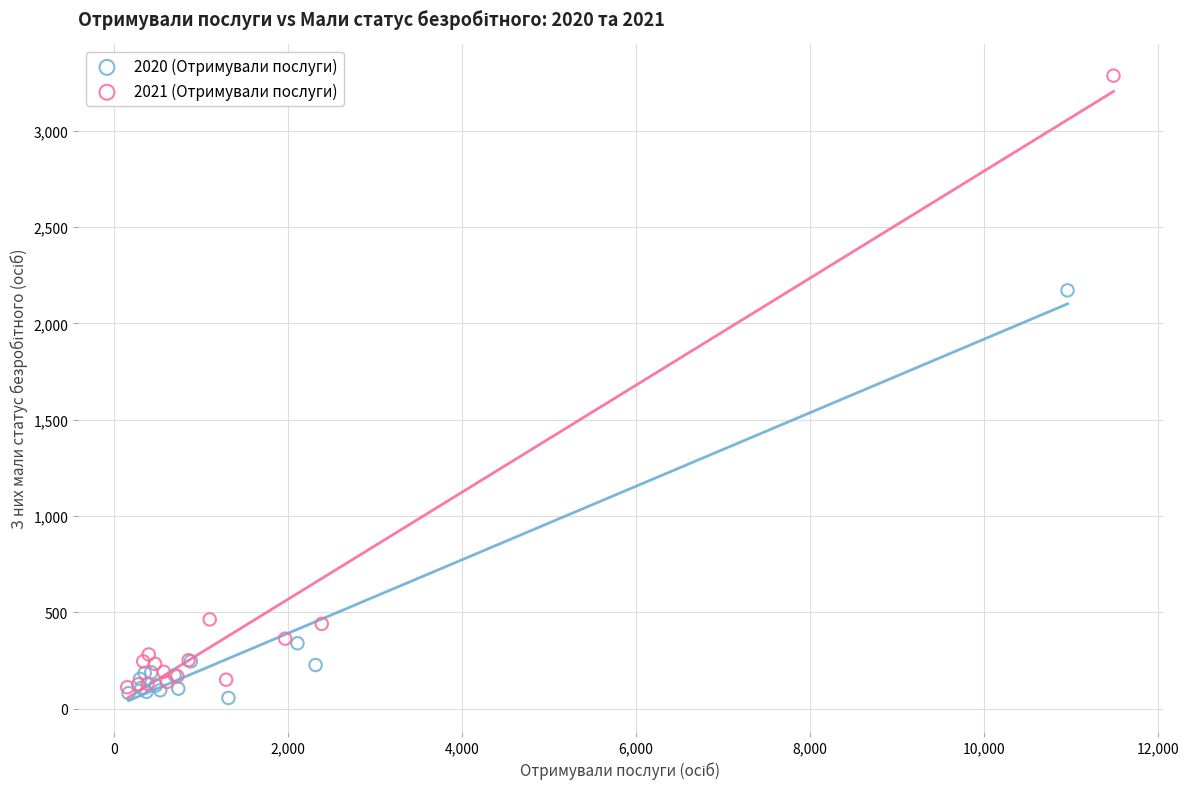

Which series has the widest spread of Y values?

2021 (Отримували послуги)